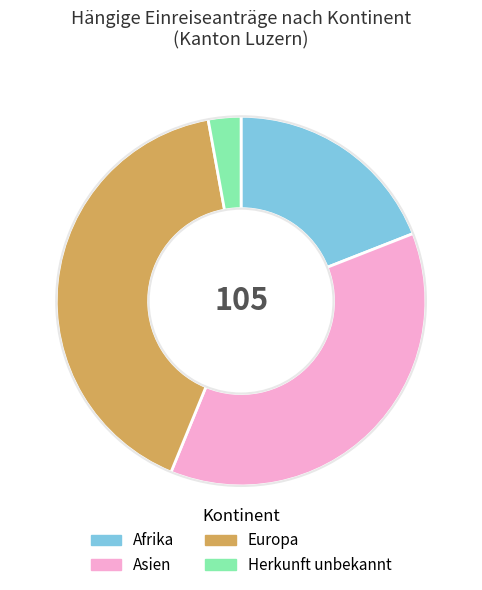

Is Herkunft unbekannt the majority of the pie?

No